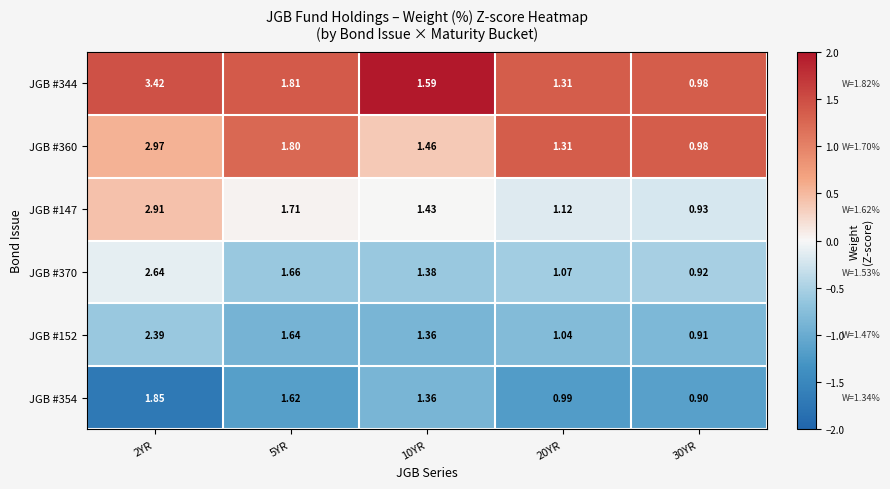

Is the value of JGB #370 at 20YR greater than the value of JGB #344 at 5YR?

No